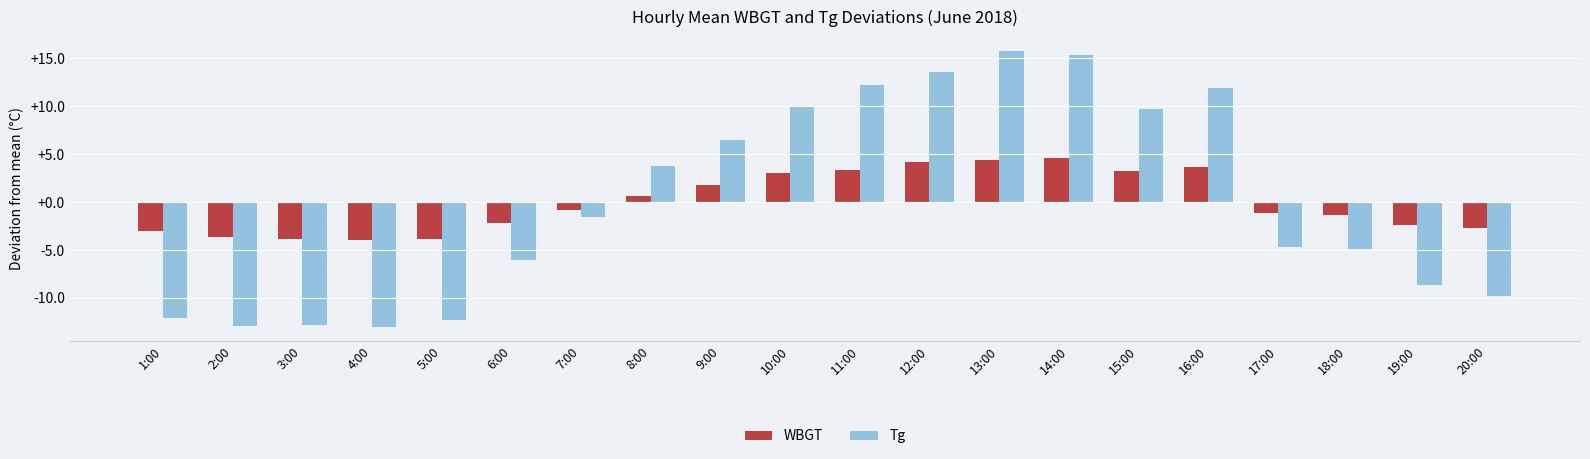

What is the lowest value of the Tg series?

-13.0